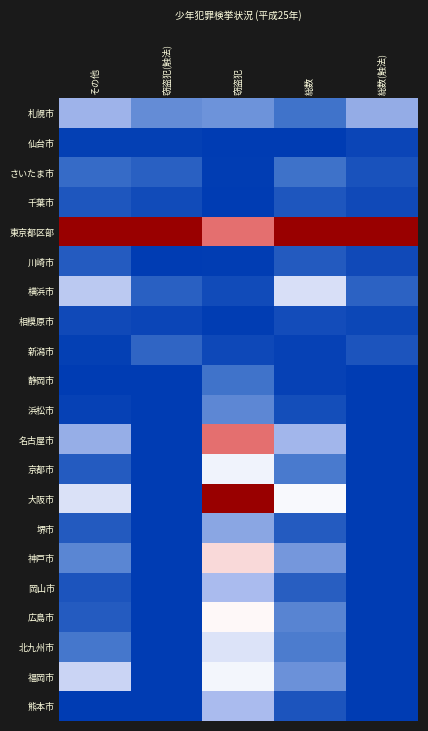

Reading left to right, list all the values displayed in this chart.

札幌市: その他=0.3	窃盗犯(触法)=0.2	窃盗犯=0.2	総数=0.2	総数(触法)=0.3
仙台市: その他=0.0	窃盗犯(触法)=0.0	窃盗犯=0.0	総数=0.0	総数(触法)=0.0
さいたま市: その他=0.1	窃盗犯(触法)=0.1	窃盗犯=0.0	総数=0.2	総数(触法)=0.1
千葉市: その他=0.1	窃盗犯(触法)=0.0	窃盗犯=0.0	総数=0.1	総数(触法)=0.0
東京都区部: その他=1.0	窃盗犯(触法)=1.0	窃盗犯=0.7	総数=1.0	総数(触法)=1.0
川崎市: その他=0.1	窃盗犯(触法)=0.0	窃盗犯=0.0	総数=0.1	総数(触法)=0.0
横浜市: その他=0.4	窃盗犯(触法)=0.1	窃盗犯=0.0	総数=0.4	総数(触法)=0.1
相模原市: その他=0.0	窃盗犯(触法)=0.0	窃盗犯=0.0	総数=0.0	総数(触法)=0.0
新潟市: その他=0.0	窃盗犯(触法)=0.1	窃盗犯=0.0	総数=0.0	総数(触法)=0.1
静岡市: その他=0.0	窃盗犯(触法)=0.0	窃盗犯=0.2	総数=0.0	総数(触法)=0.0
浜松市: その他=0.0	窃盗犯(触法)=0.0	窃盗犯=0.2	総数=0.1	総数(触法)=0.0
名古屋市: その他=0.3	窃盗犯(触法)=0.0	窃盗犯=0.7	総数=0.3	総数(触法)=0.0
京都市: その他=0.1	窃盗犯(触法)=0.0	窃盗犯=0.5	総数=0.2	総数(触法)=0.0
大阪市: その他=0.4	窃盗犯(触法)=0.0	窃盗犯=1.0	総数=0.5	総数(触法)=0.0
堺市: その他=0.1	窃盗犯(触法)=0.0	窃盗犯=0.3	総数=0.1	総数(触法)=0.0
神戸市: その他=0.2	窃盗犯(触法)=0.0	窃盗犯=0.6	総数=0.2	総数(触法)=0.0
岡山市: その他=0.1	窃盗犯(触法)=0.0	窃盗犯=0.3	総数=0.1	総数(触法)=0.0
広島市: その他=0.1	窃盗犯(触法)=0.0	窃盗犯=0.5	総数=0.2	総数(触法)=0.0
北九州市: その他=0.2	窃盗犯(触法)=0.0	窃盗犯=0.4	総数=0.2	総数(触法)=0.0
福岡市: その他=0.4	窃盗犯(触法)=0.0	窃盗犯=0.5	総数=0.2	総数(触法)=0.0
熊本市: その他=0.0	窃盗犯(触法)=0.0	窃盗犯=0.3	総数=0.1	総数(触法)=0.0